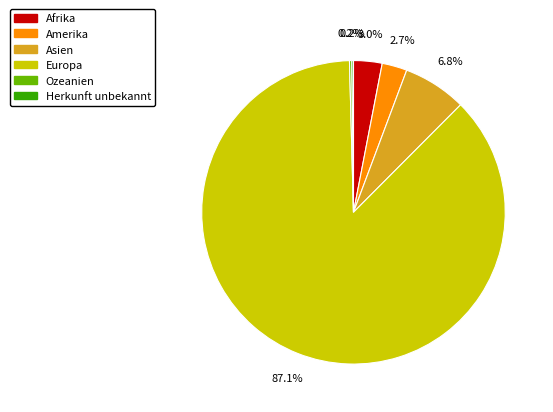

Is there a majority slice in this chart?

Yes